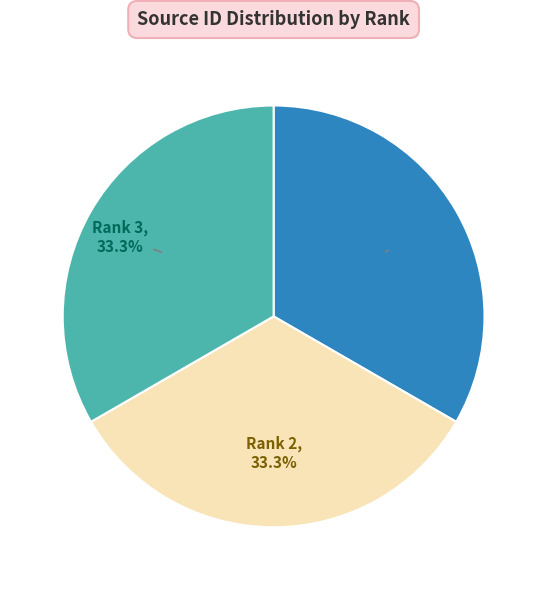

Is there any slice that represents more than half of the pie?

No